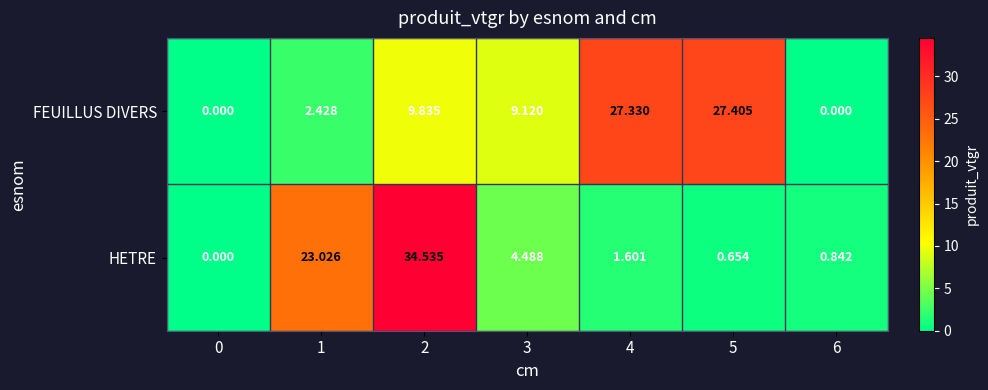

At how many categories does at least one series exceed 32?

1